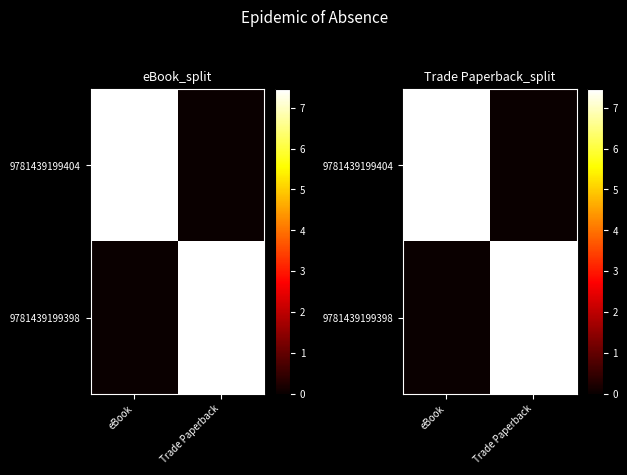

Between Trade Paperback and eBook, which is larger?

eBook